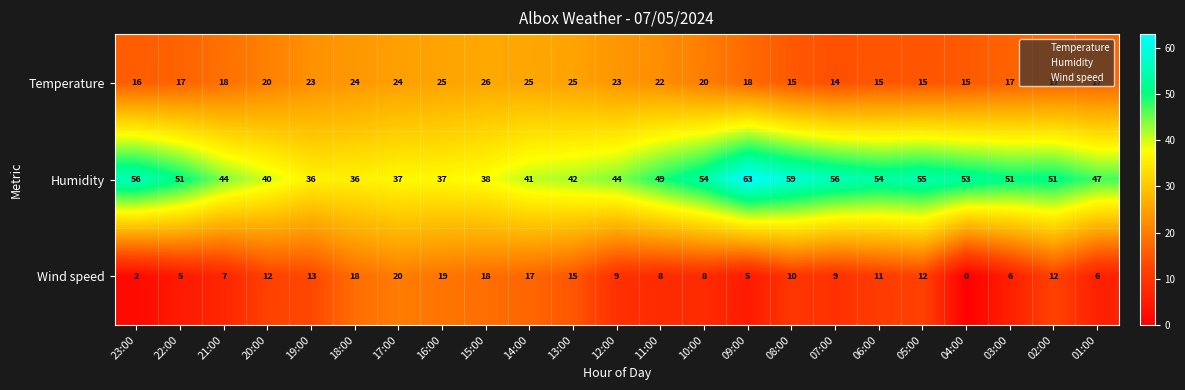

At how many categories does at least one series exceed 31?

23